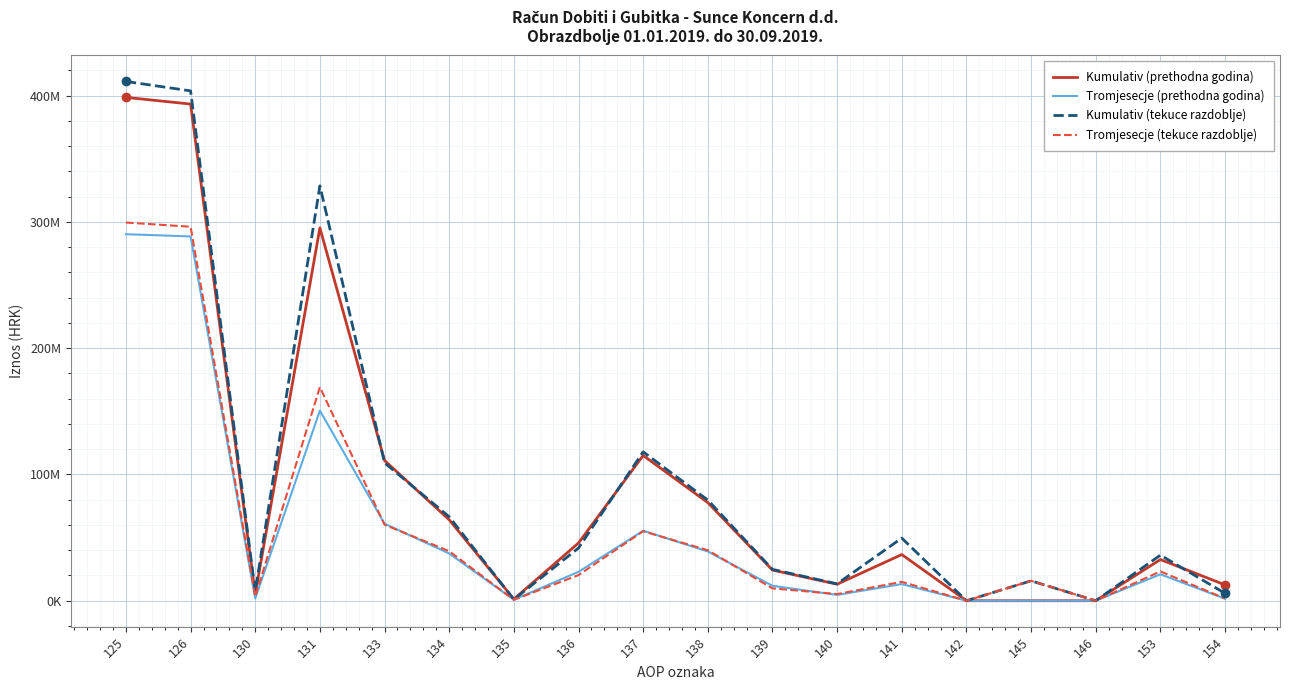

What are all the series names shown in the legend?

Kumulativ (prethodna godina), Tromjesecje (prethodna godina), Kumulativ (tekuce razdoblje), Tromjesecje (tekuce razdoblje)